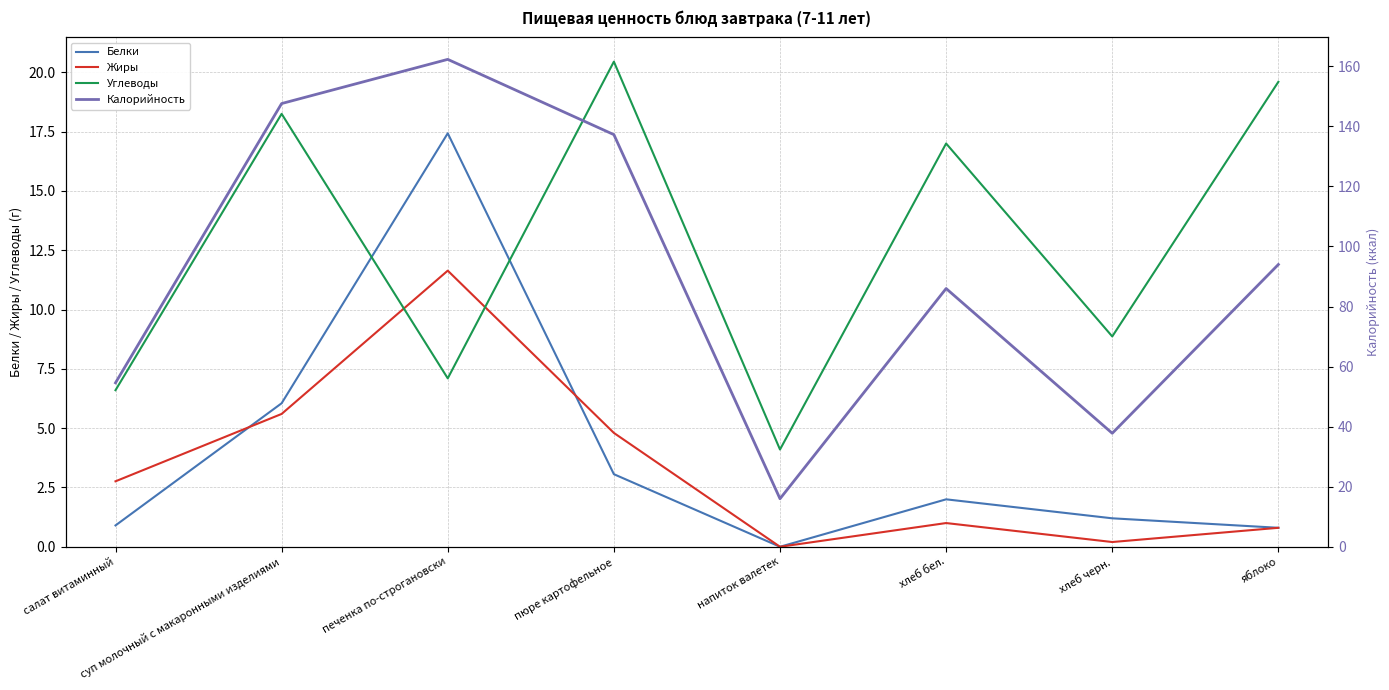

Rank the categories by Углеводы value from highest to lowest.

пюре картофельное, яблоко, суп молочный с макаронными изделиями, хлеб бел., хлеб черн., печенка по-строгановски, салат витаминный, напиток валетек